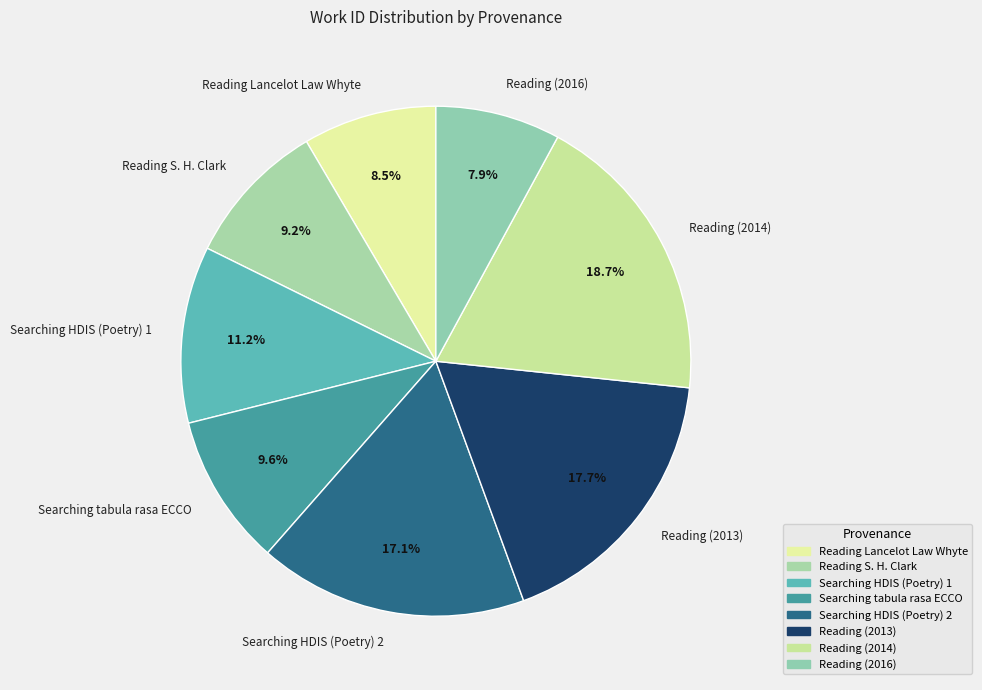

Combined, what portion of the pie is Reading (2014) and Searching HDIS (Poetry) 2?

35.8%